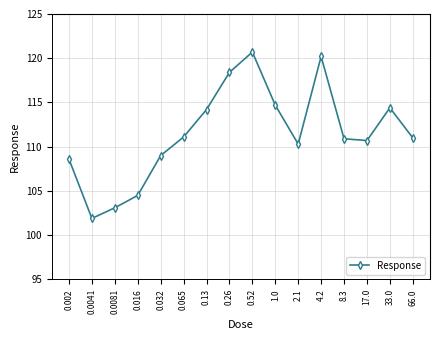

What is the difference between the values at 2.1 and 8.3?

0.6